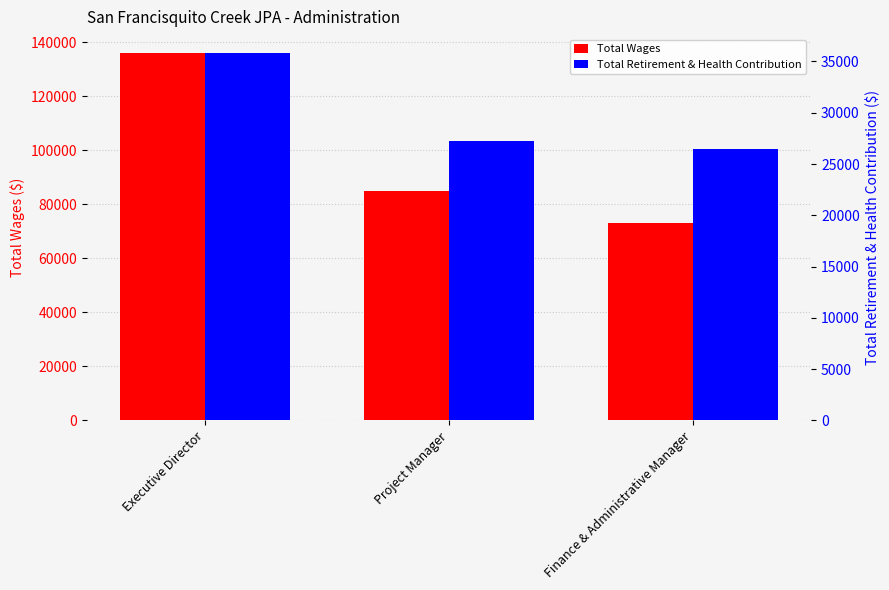

Rank the series by their average value, from highest to lowest.

Total Wages, Total Retirement & Health Contribution